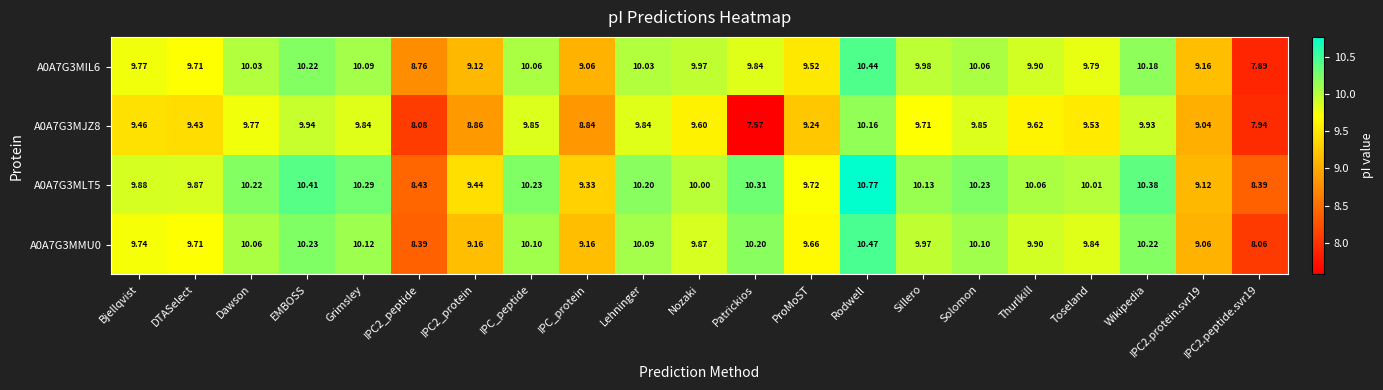

At which label does A0A7G3MMU0 first exceed 9?

Bjellqvist